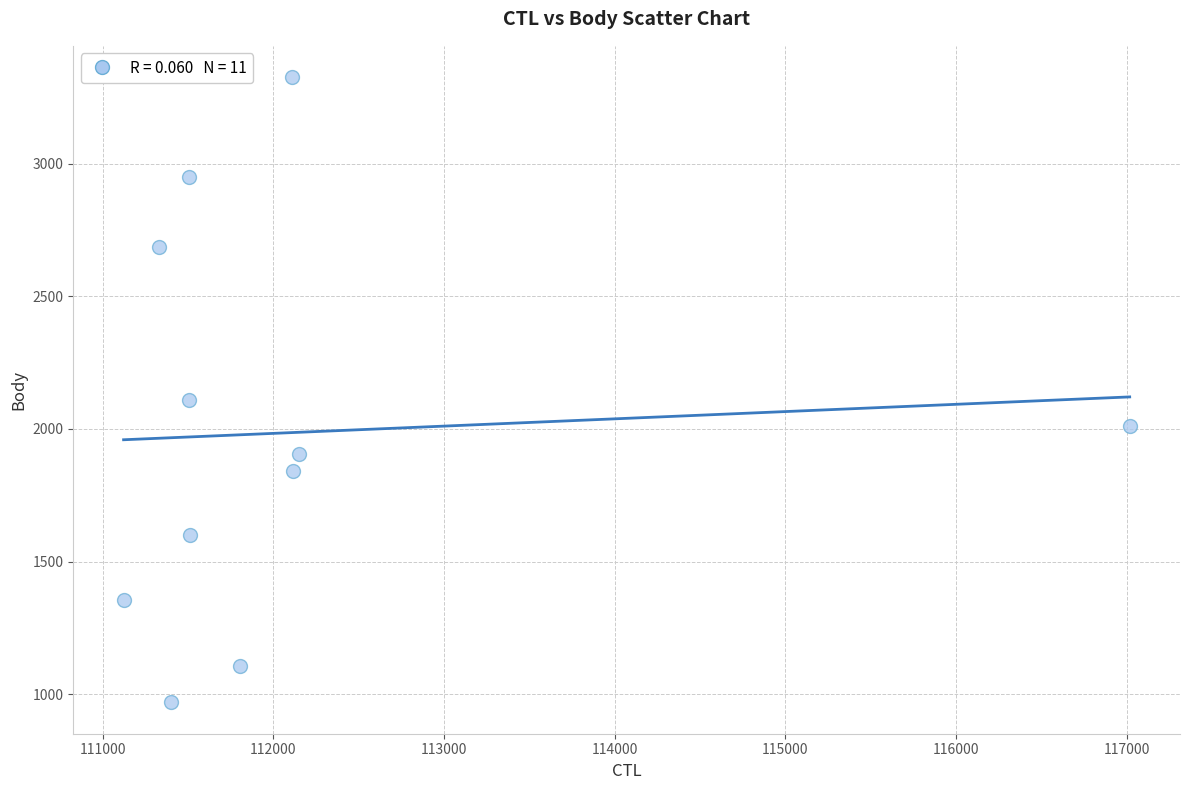

What is the range of Y values (max minus min)?

2357